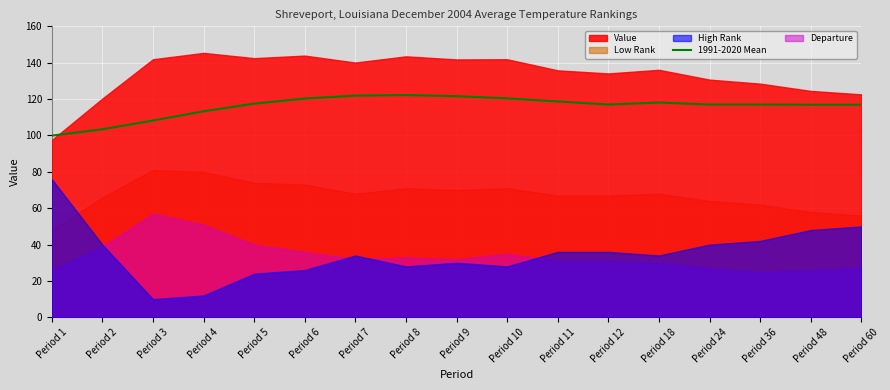

At which label is the value closest to 111?

Period 4